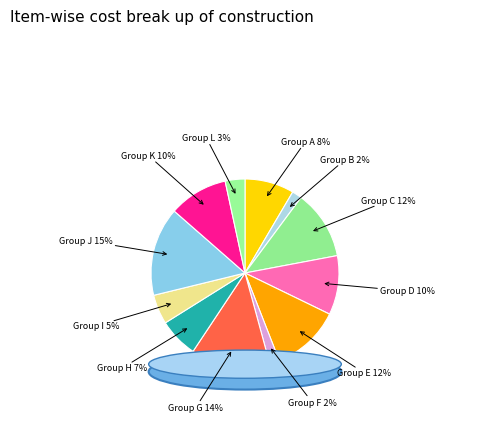

Count the number of slices in the pie.

12